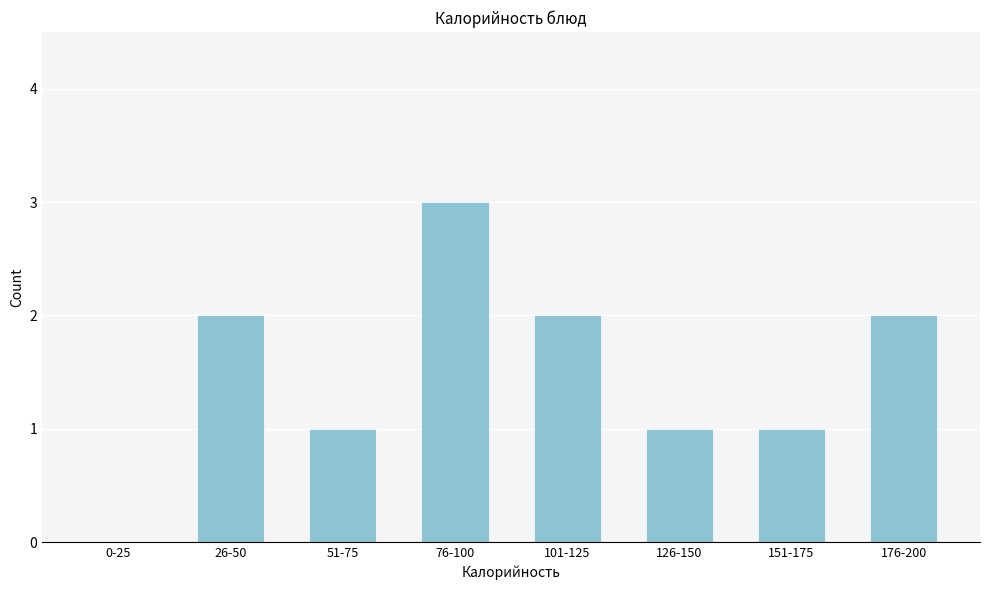

Reading right to left, transcribe all the data shown in this chart.

176-200=2	151-175=1	126-150=1	101-125=2	76-100=3	51-75=1	26-50=2	0-25=0